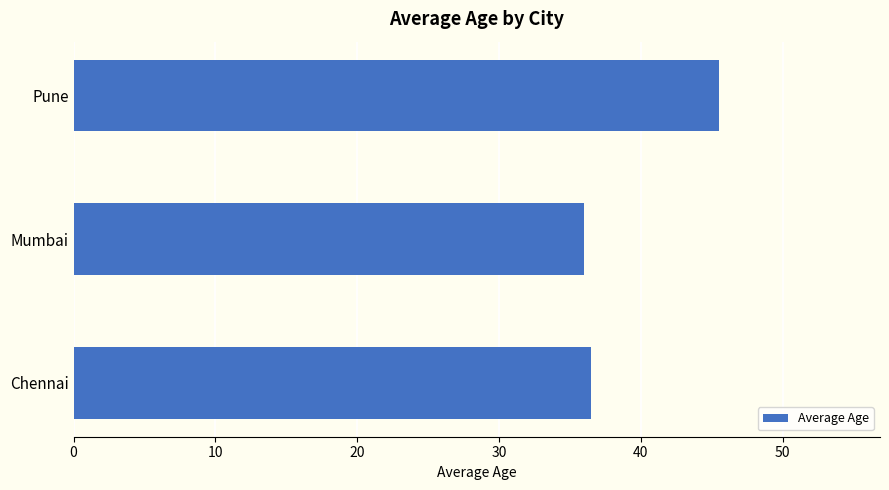

What is the ratio of the value at Pune to the value at Chennai?

1.2